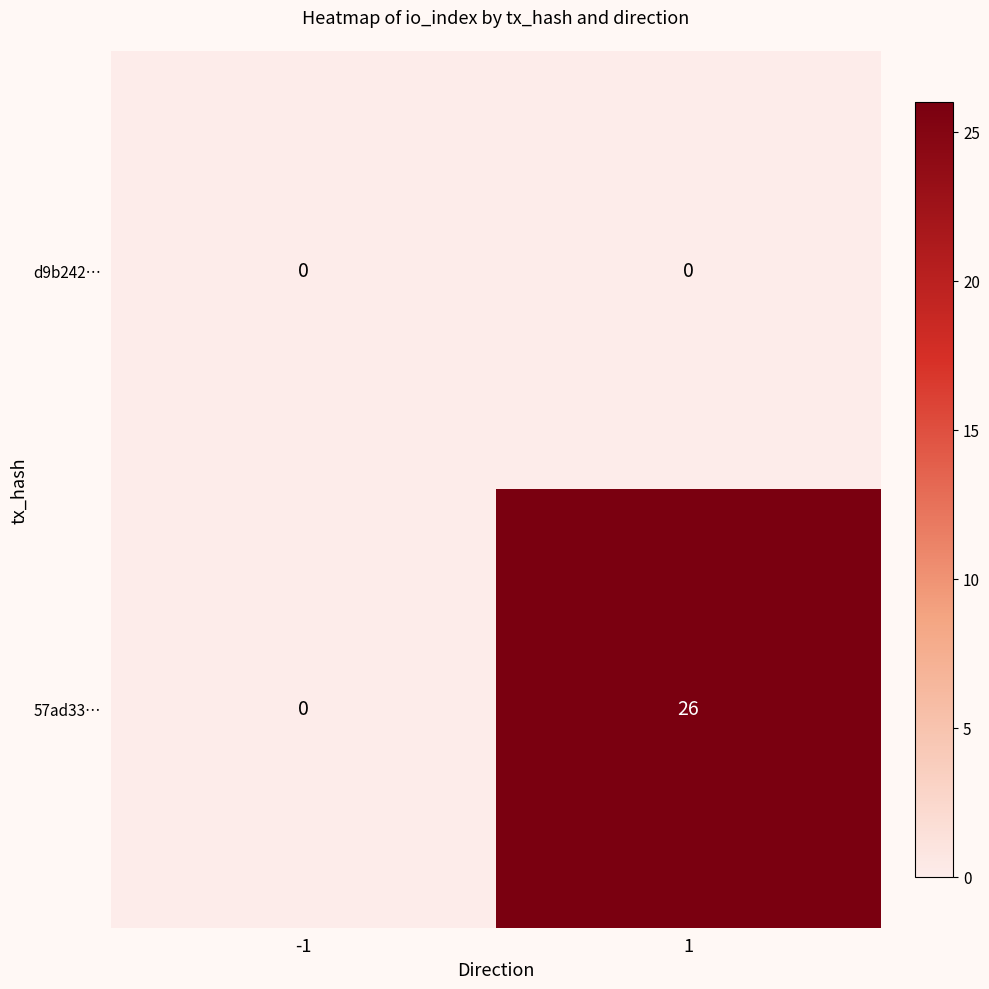

Reading right to left, extract all data points from this chart.

d9b242…: 1=0	-1=0
57ad33…: 1=26	-1=0